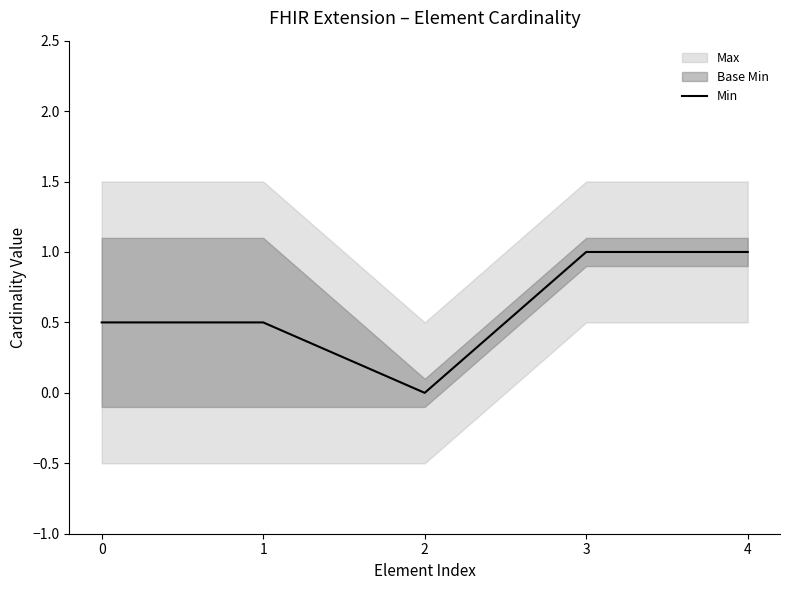

What is the difference between the maximum and minimum values?

1.0